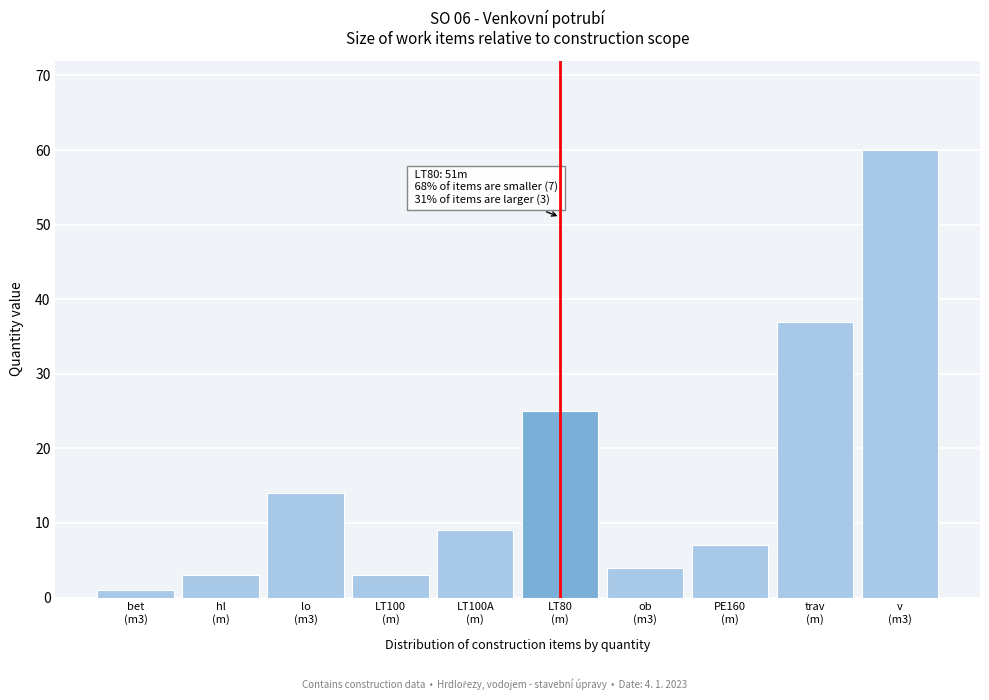

Reading left to right, transcribe all the data shown in this chart.

1	3	14	3	9	25	4	7	37	60